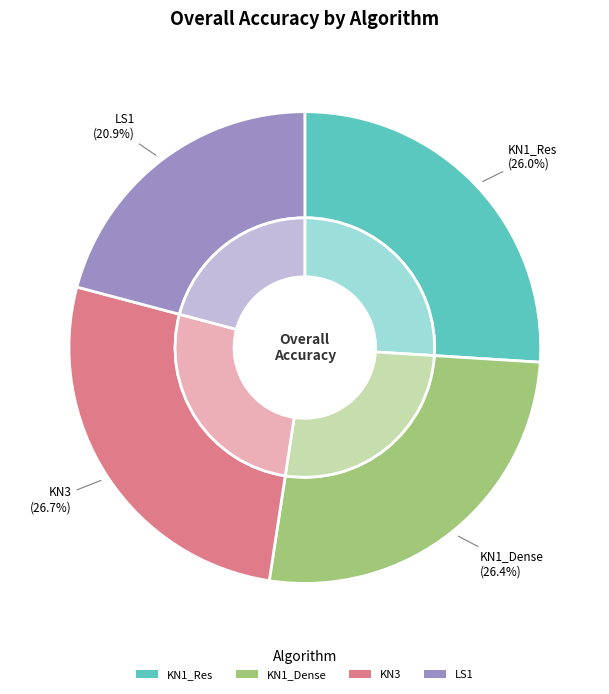

Combined, do KN1_Res and LS1 account for over 50%?

No